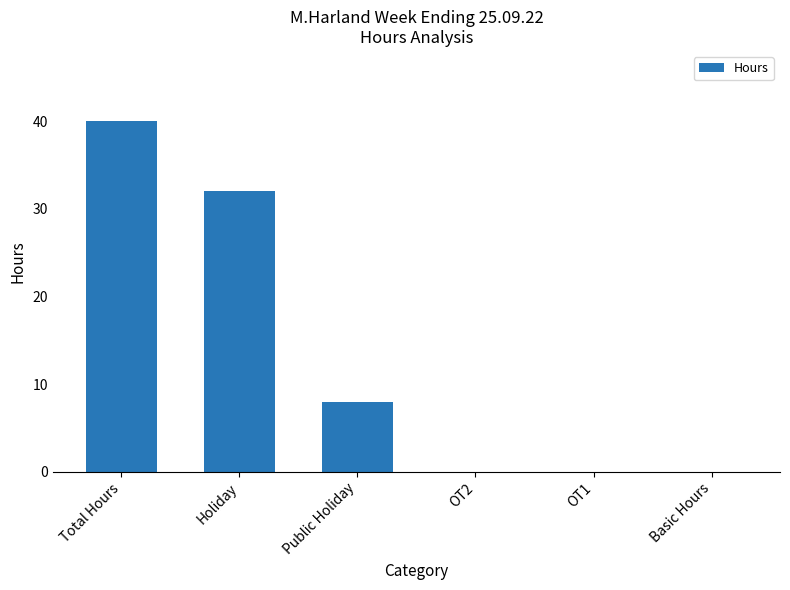

The value at Total Hours is 64. True or false?

False